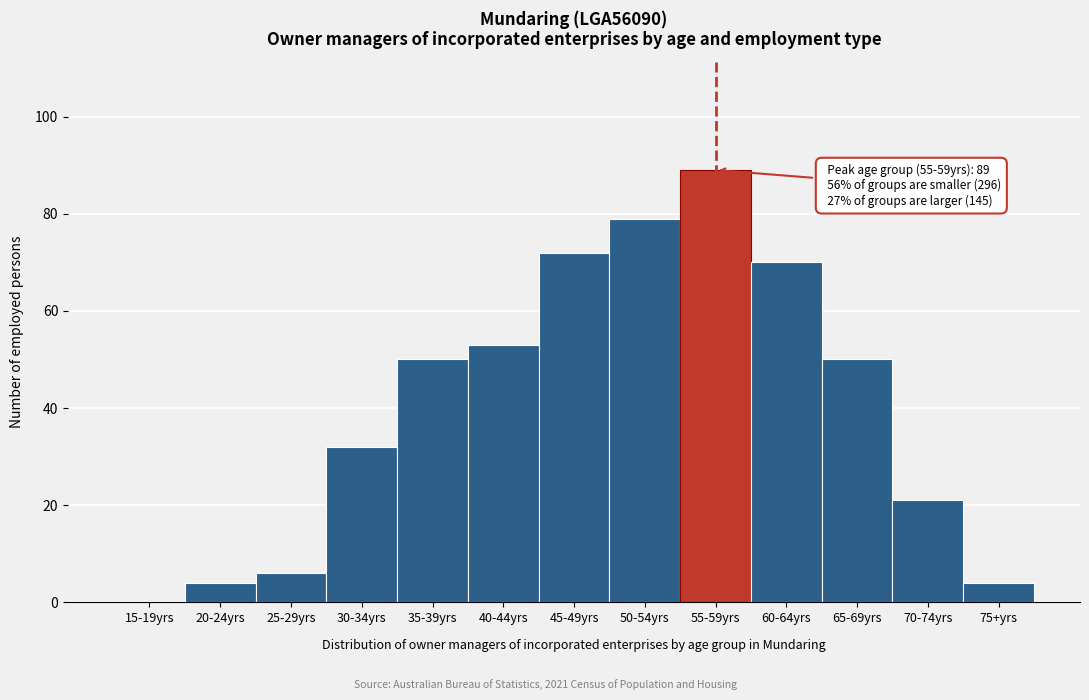

Reading right to left, transcribe all the data shown in this chart.

75+yrs=4	70-74yrs=21	65-69yrs=50	60-64yrs=70	55-59yrs=89	50-54yrs=79	45-49yrs=72	40-44yrs=53	35-39yrs=50	30-34yrs=32	25-29yrs=6	20-24yrs=4	15-19yrs=0